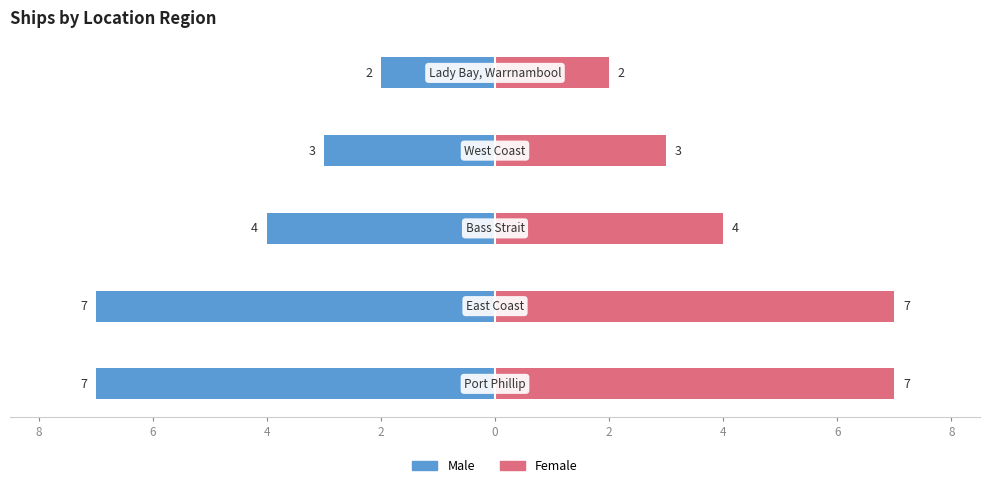

Read the Female value at 2.

3